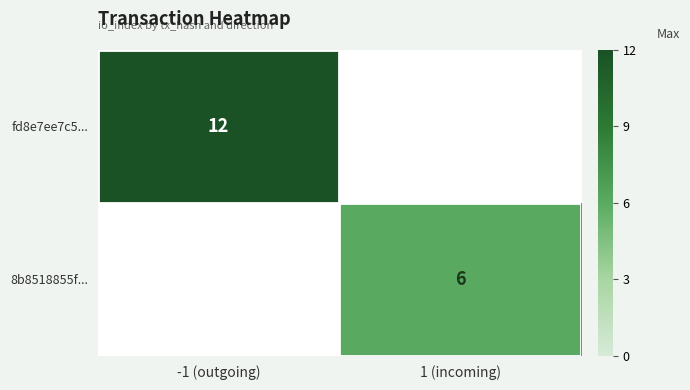

Is it true that fd8e7ee7c5... equals 12 at -1 (outgoing)?

True